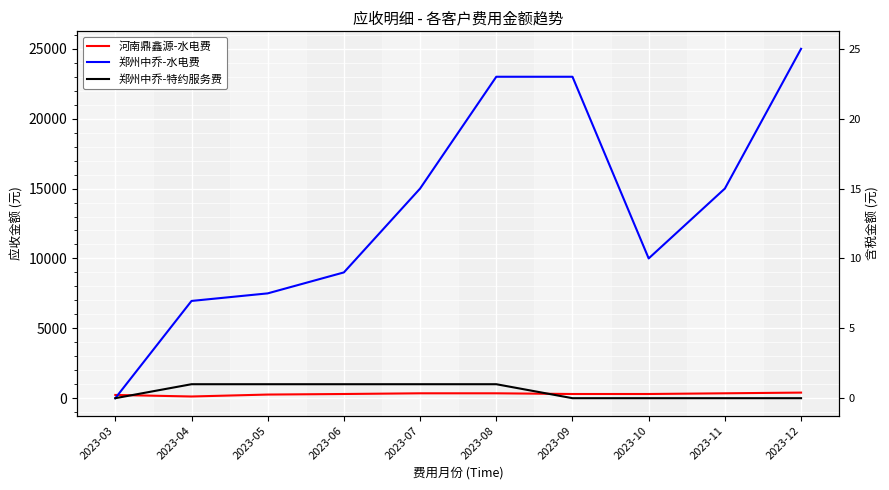

How many lines are shown in the chart?

3